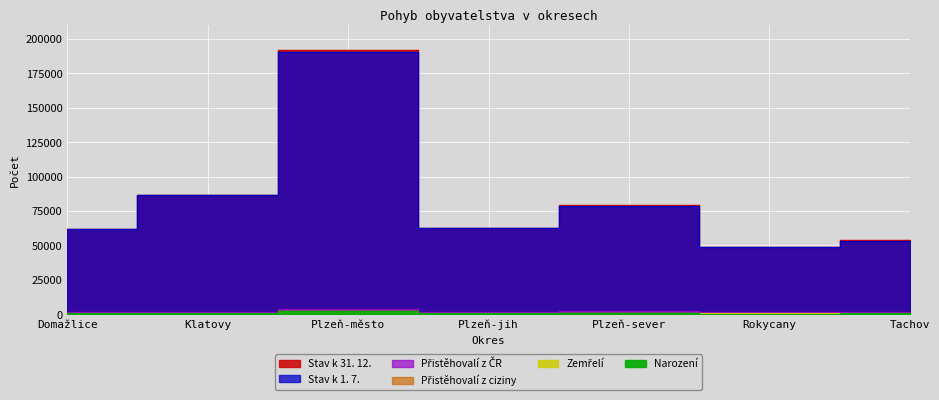

Which series has the largest range (max minus min)?

Stav k 31. 12.